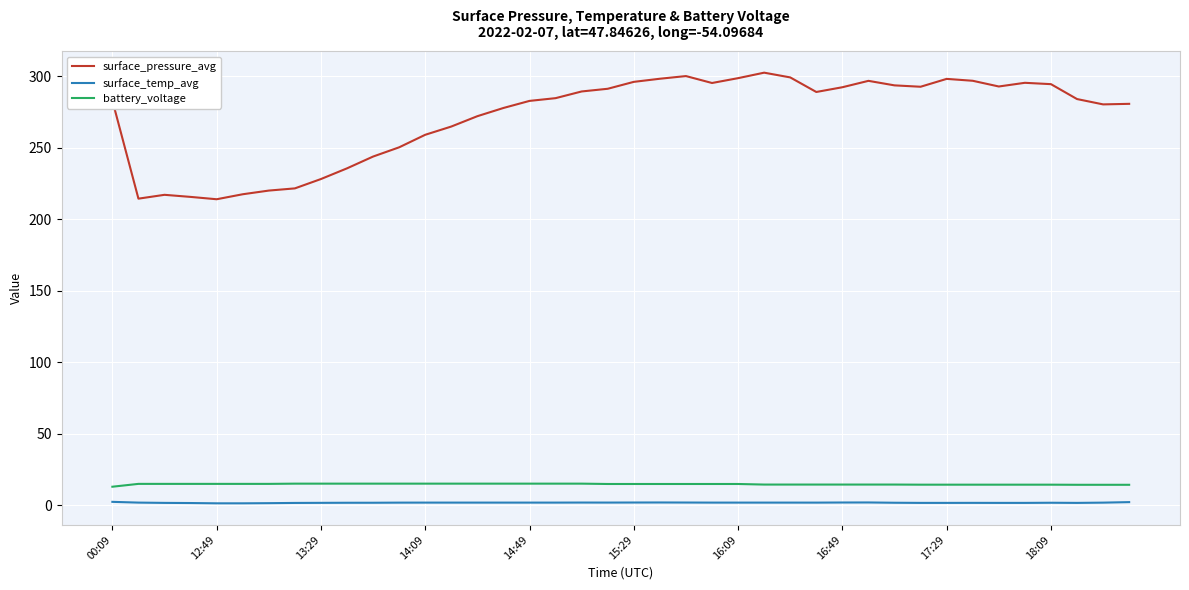

True or false: surface_temp_avg and battery_voltage cross at least once.

False